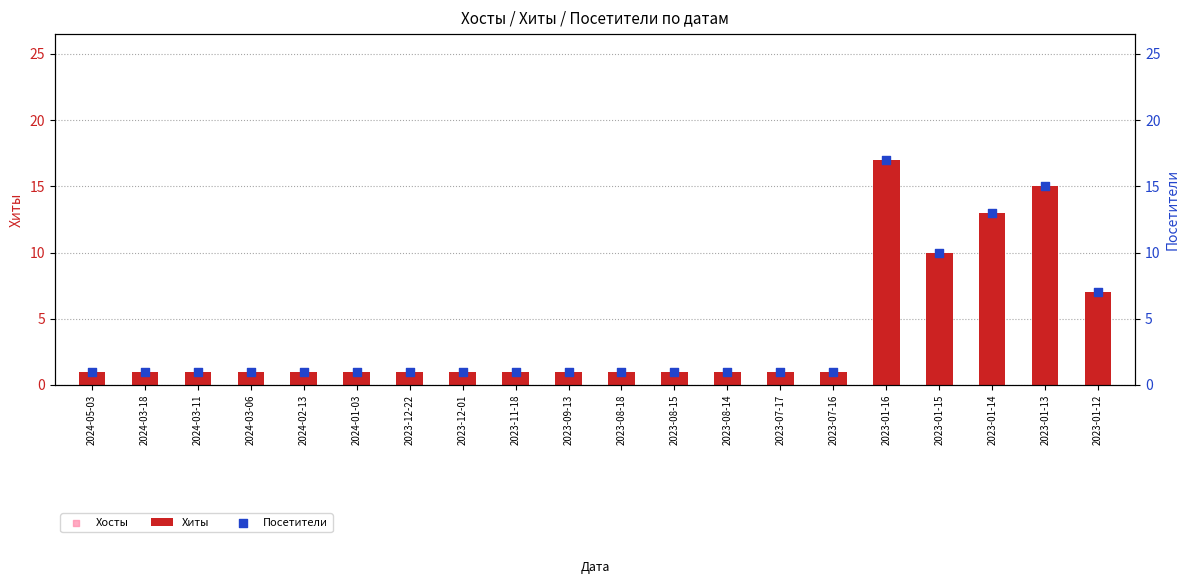

Which series contains the lowest Y value?

Хиты